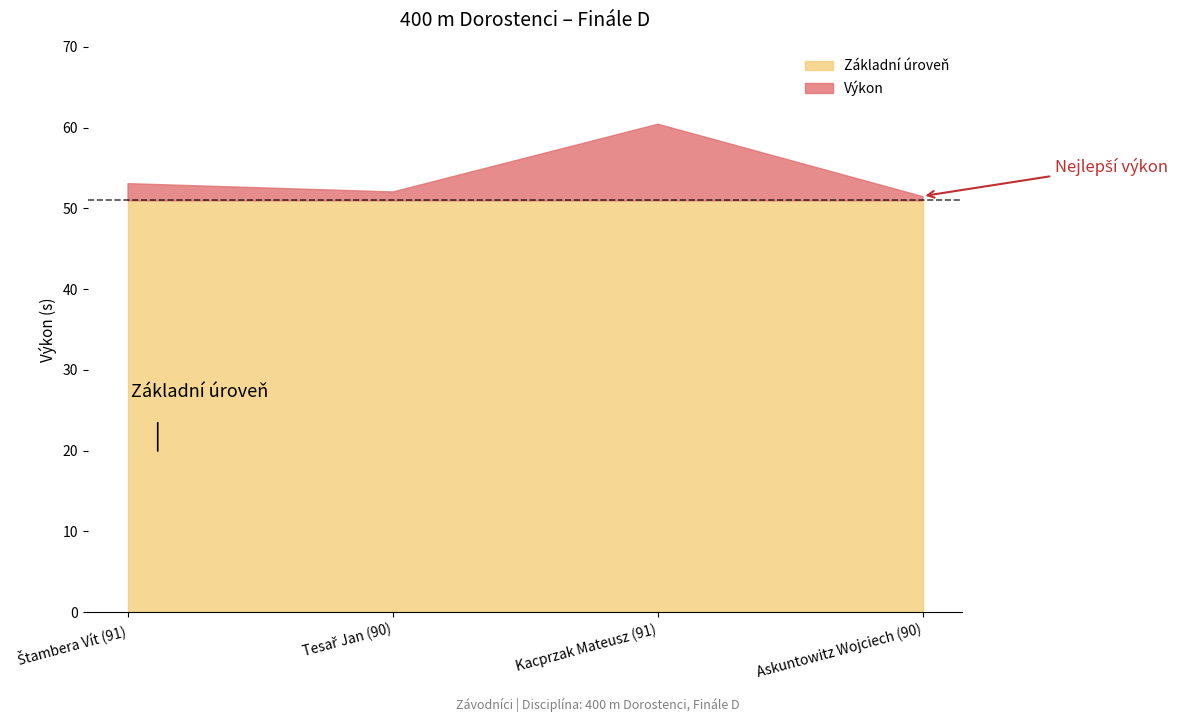

What is the value of the 1st point from the left?

53.1